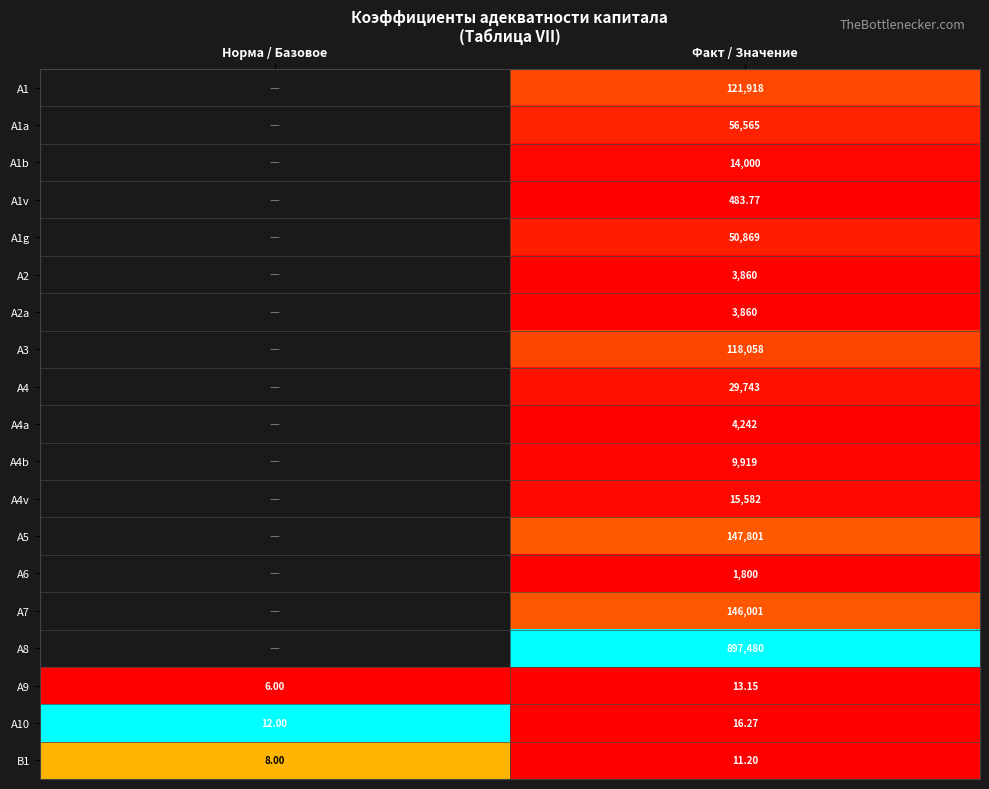

Is the value of A1v at Факт / Значение greater than the value of B1 at Факт / Значение?

Yes